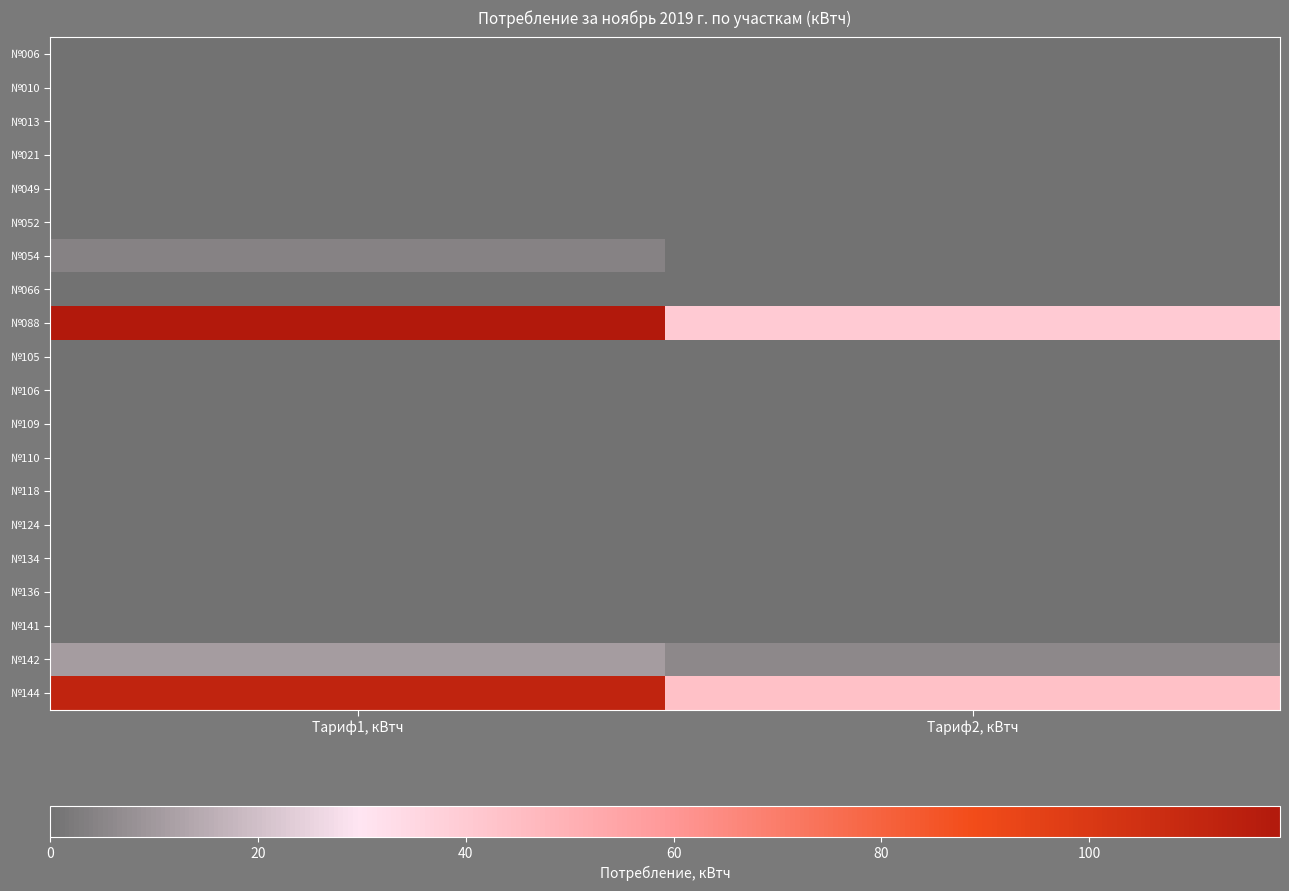

Reading left to right, transcribe all the data shown in this chart.

№006: Тариф1, кВтч=0.1	Тариф2, кВтч=0.0
№010: Тариф1, кВтч=0.1	Тариф2, кВтч=0.1
№013: Тариф1, кВтч=0.0	Тариф2, кВтч=0.0
№021: Тариф1, кВтч=0.0	Тариф2, кВтч=0.0
№049: Тариф1, кВтч=0.0	Тариф2, кВтч=0.0
№052: Тариф1, кВтч=0.0	Тариф2, кВтч=0.0
№054: Тариф1, кВтч=4.3	Тариф2, кВтч=0.0
№066: Тариф1, кВтч=0.0	Тариф2, кВтч=0.0
№088: Тариф1, кВтч=118.3	Тариф2, кВтч=39.8
№105: Тариф1, кВтч=0.1	Тариф2, кВтч=0.0
№106: Тариф1, кВтч=0.0	Тариф2, кВтч=0.0
№109: Тариф1, кВтч=0.0	Тариф2, кВтч=0.0
№110: Тариф1, кВтч=0.1	Тариф2, кВтч=0.1
№118: Тариф1, кВтч=0.1	Тариф2, кВтч=0.1
№124: Тариф1, кВтч=0.0	Тариф2, кВтч=0.0
№134: Тариф1, кВтч=0.0	Тариф2, кВтч=0.0
№136: Тариф1, кВтч=0.0	Тариф2, кВтч=0.0
№141: Тариф1, кВтч=0.0	Тариф2, кВтч=0.0
№142: Тариф1, кВтч=10.7	Тариф2, кВтч=5.8
№144: Тариф1, кВтч=111.5	Тариф2, кВтч=43.5